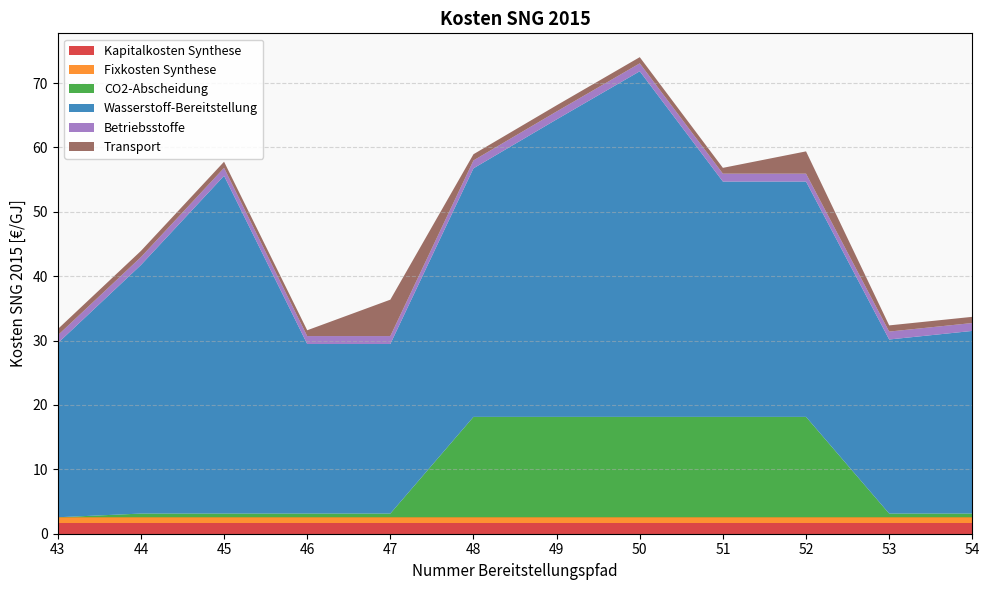

Reading left to right, list all the values displayed in this chart.

Kapitalkosten Synthese: 43=1.6	44=1.6	45=1.6	46=1.6	47=1.6	48=1.6	49=1.6	50=1.6	51=1.6	52=1.6	53=1.6	54=1.6
Fixkosten Synthese: 43=0.9	44=0.9	45=0.9	46=0.9	47=0.9	48=0.9	49=0.9	50=0.9	51=0.9	52=0.9	53=0.9	54=0.9
CO2-Abscheidung: 43=0.0	44=0.6	45=0.6	46=0.6	47=0.6	48=15.6	49=15.6	50=15.6	51=15.6	52=15.6	53=0.6	54=0.6
Wasserstoff-Bereitstellung: 43=27.0	44=38.6	45=52.5	46=26.3	47=26.3	48=38.6	49=46.2	50=53.7	51=36.5	52=36.5	53=27.0	54=28.4
Betriebsstoffe: 43=1.2	44=1.2	45=1.2	46=1.2	47=1.2	48=1.2	49=1.2	50=1.2	51=1.2	52=1.2	53=1.2	54=1.2
Transport: 43=1.0	44=1.0	45=1.0	46=0.9	47=5.7	48=1.0	49=1.0	50=1.0	51=0.9	52=3.5	53=1.0	54=1.0